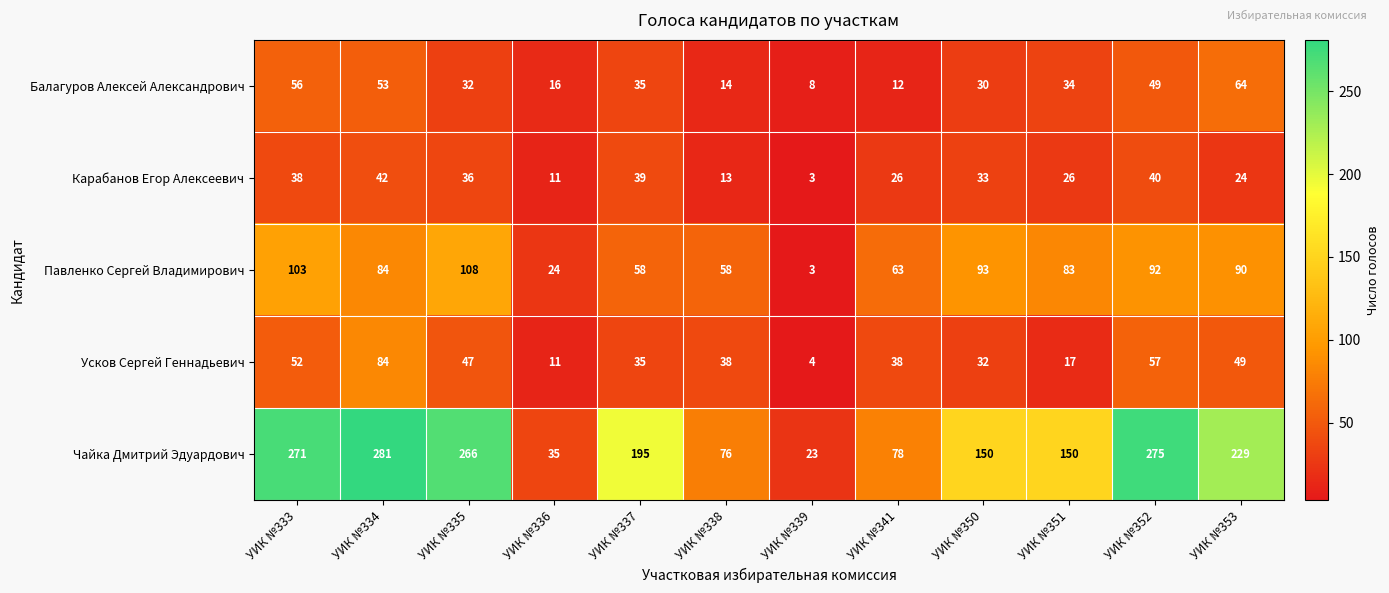

True or false: Карабанов Егор Алексеевич has a value of 4 at УИК №338.

False